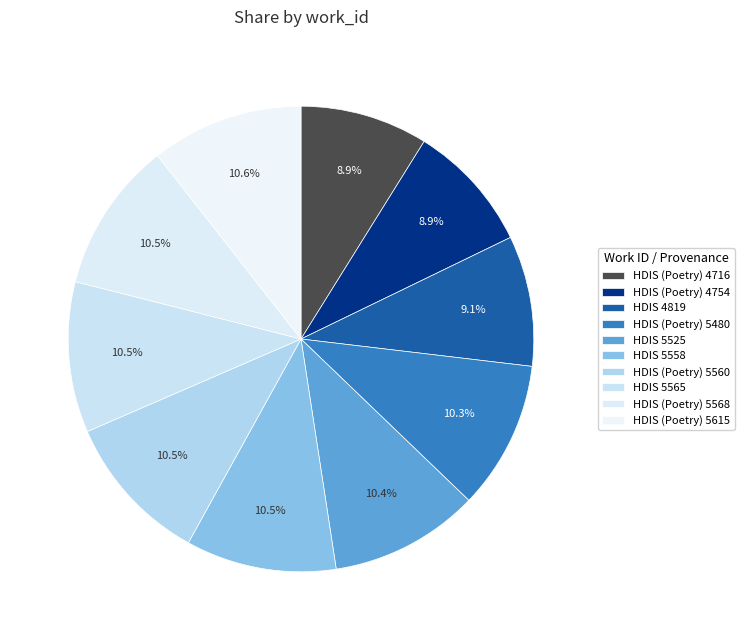

How many segments does this pie chart have?

10